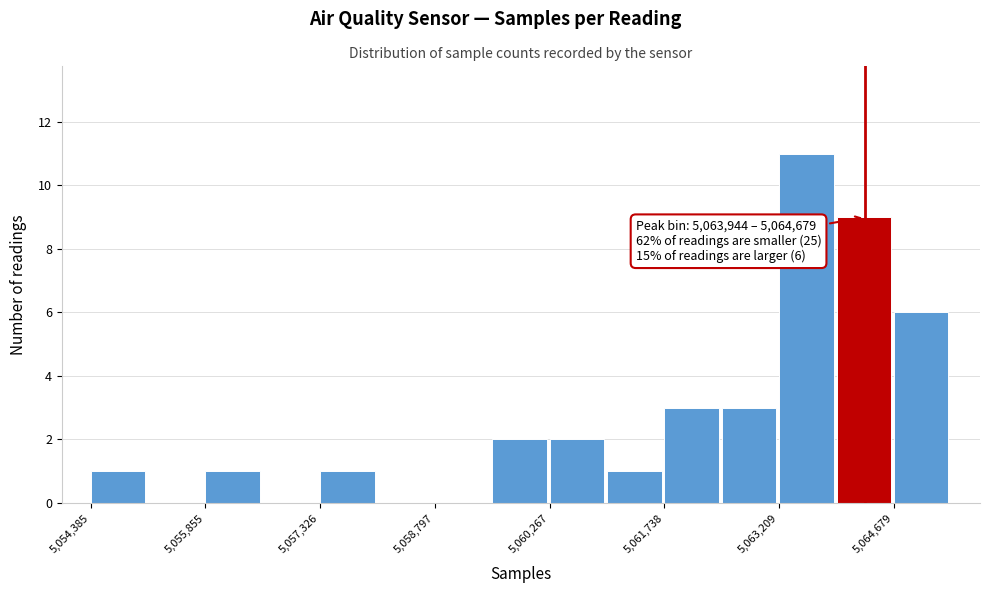

Read against the x-axis, roughly where is the centre of the tallest bar?

5063600